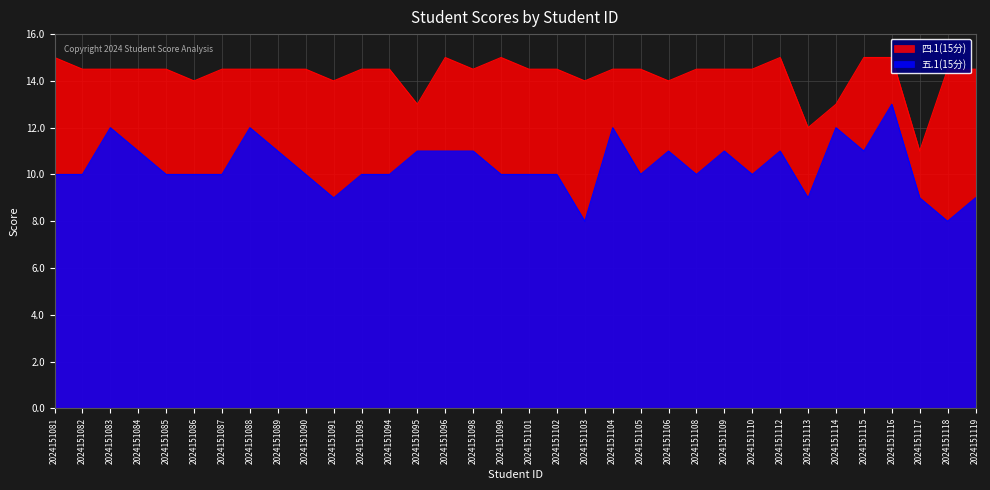

How many lines are shown in the chart?

2